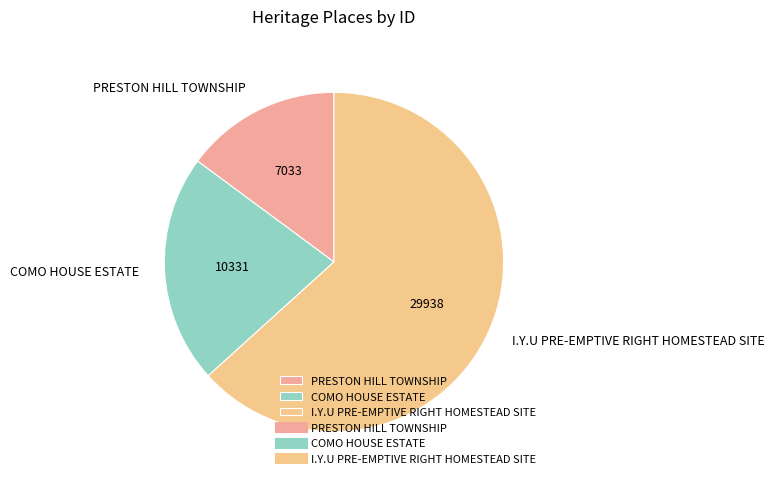

What is the smallest slice in the pie chart?

PRESTON HILL TOWNSHIP